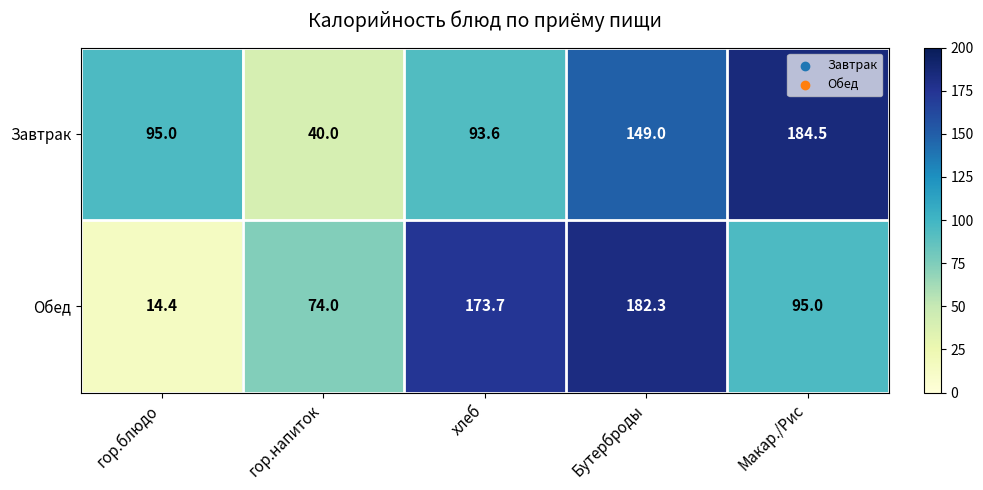

Rank the series by their average value, from lowest to highest.

Обед, Завтрак